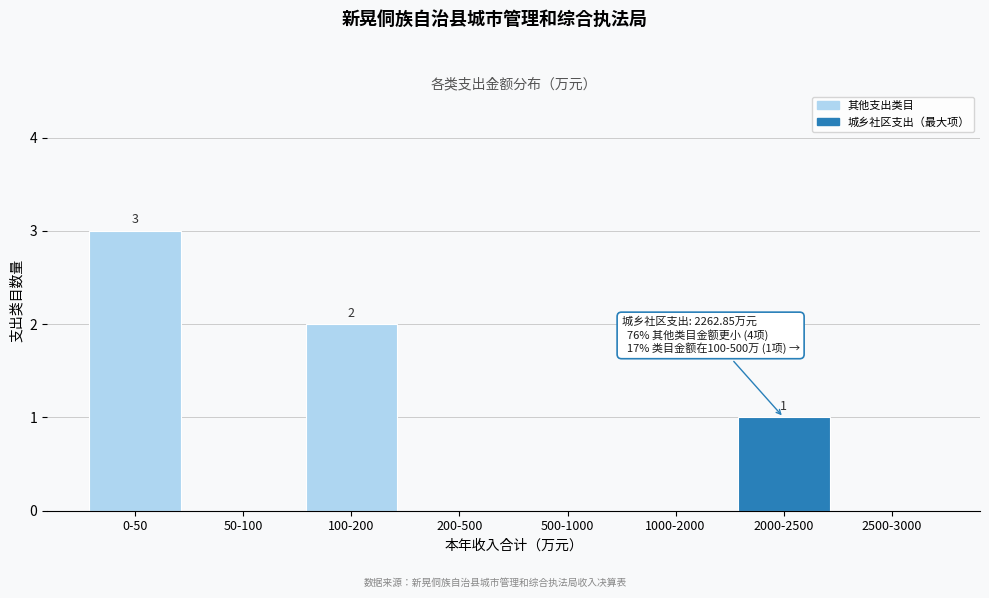

Reading left to right, transcribe all the data shown in this chart.

0-50=3	50-100=0	100-200=2	200-500=0	500-1000=0	1000-2000=0	2000-2500=1	2500-3000=0